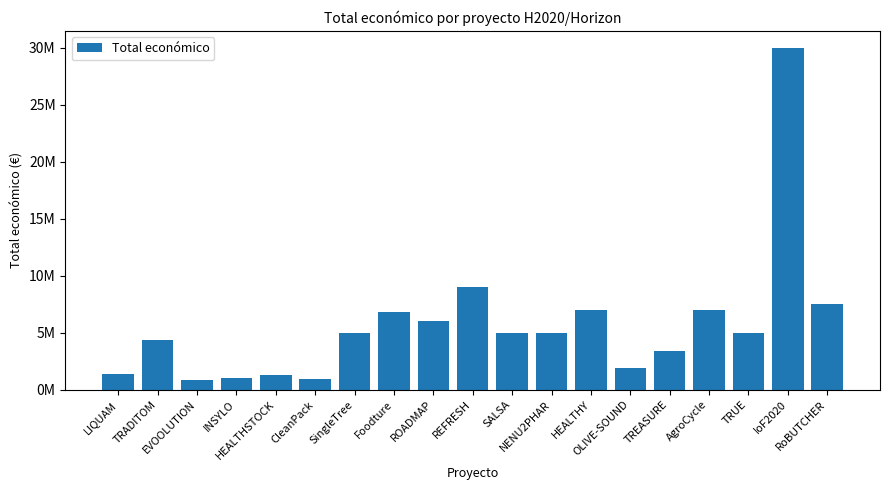

What is the difference between the maximum and minimum values?

29106742